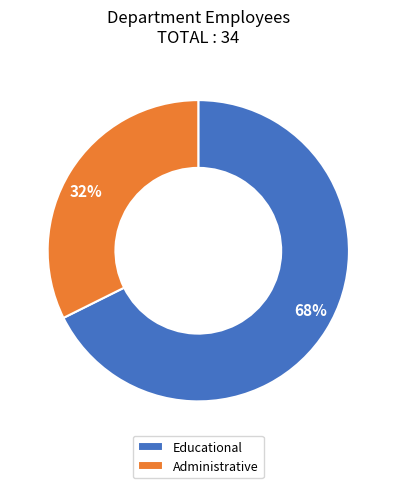

Which slice is the largest?

Educational